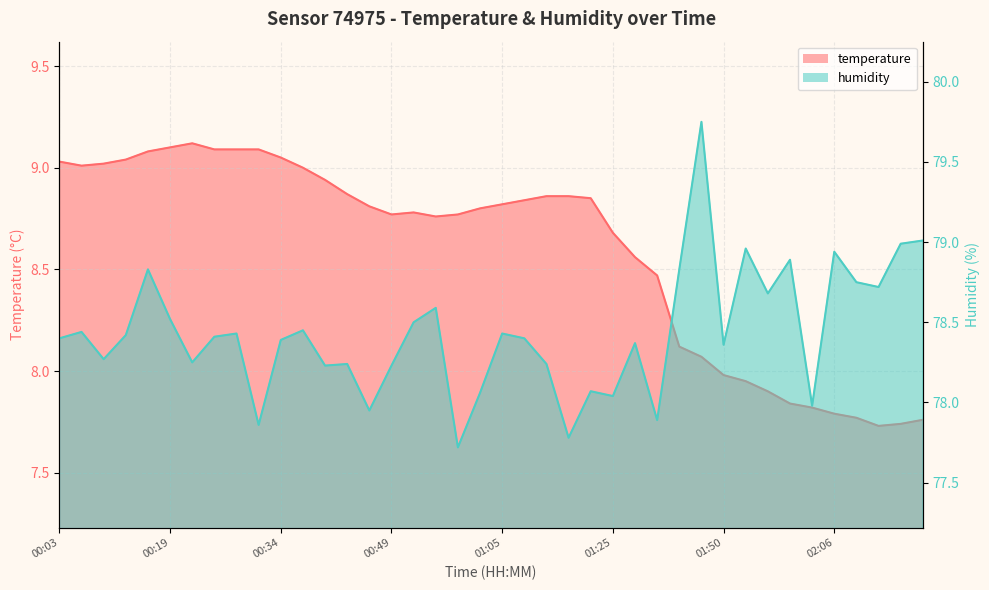

How many lines are shown in the chart?

2